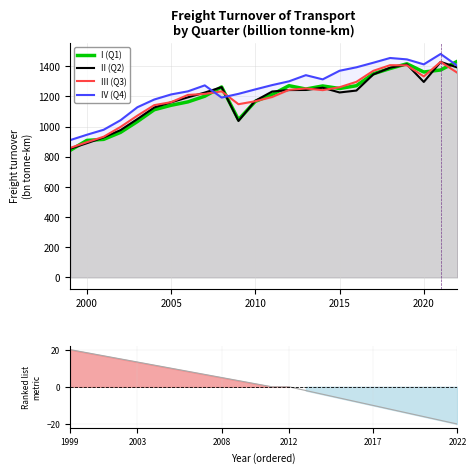

The II (Q2) series shows 1295.5 at 2020. True or false?

True